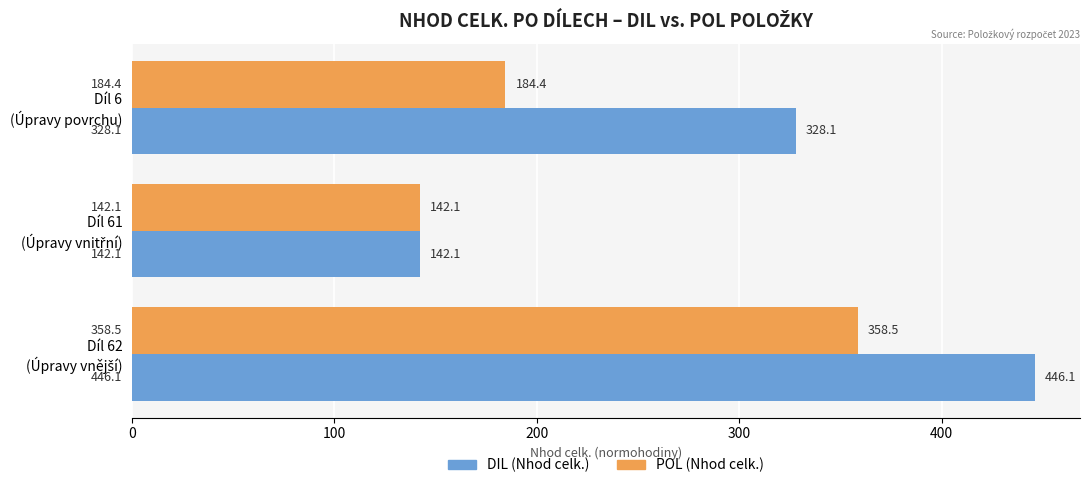

Which series has the largest range (max minus min)?

DIL (Nhod celk.)